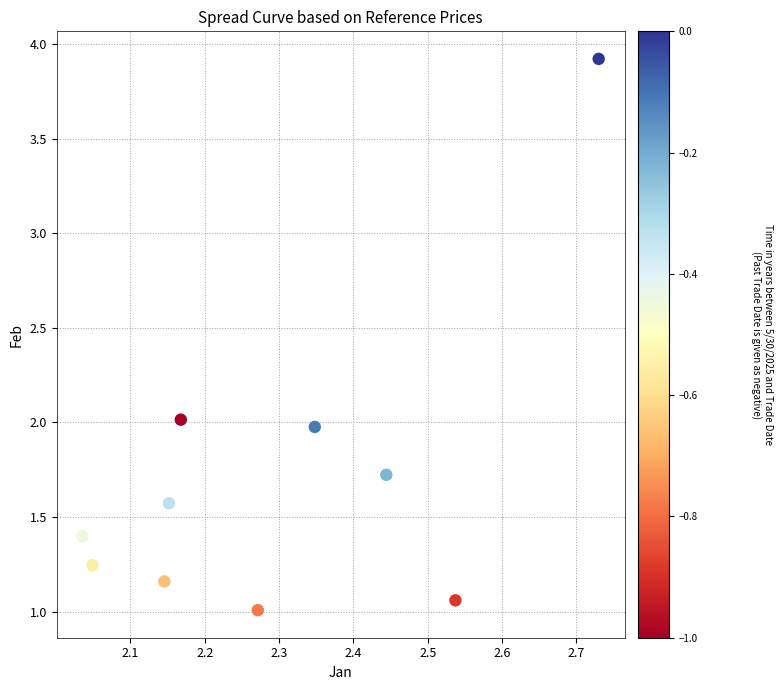

What is the average X value?

2.3